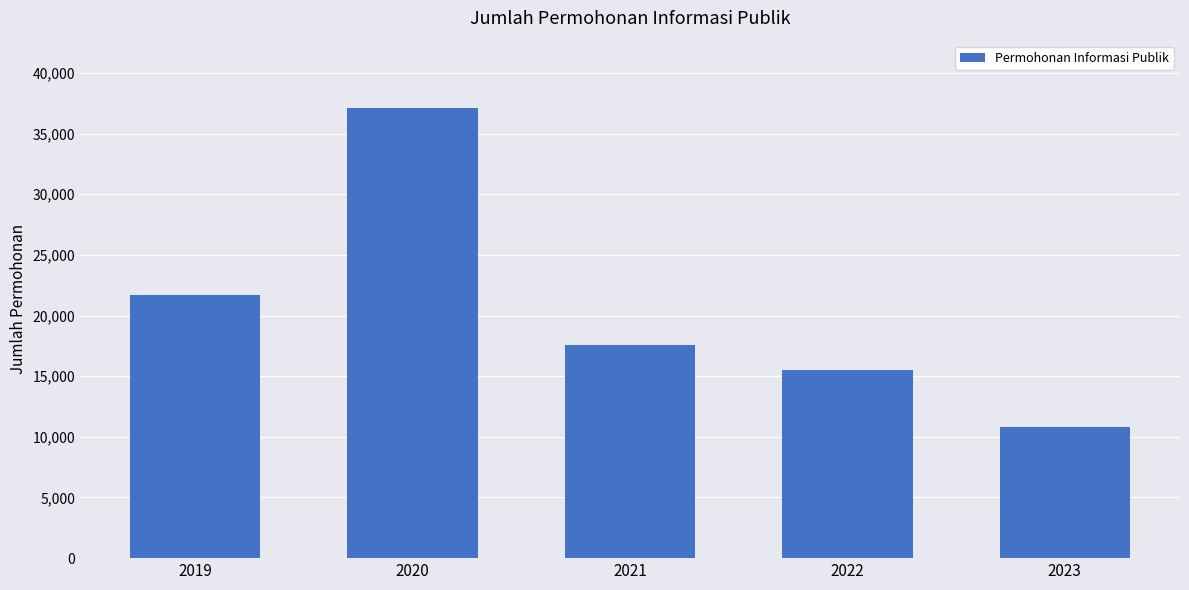

Between 2023 and 2021, which is larger?

2021